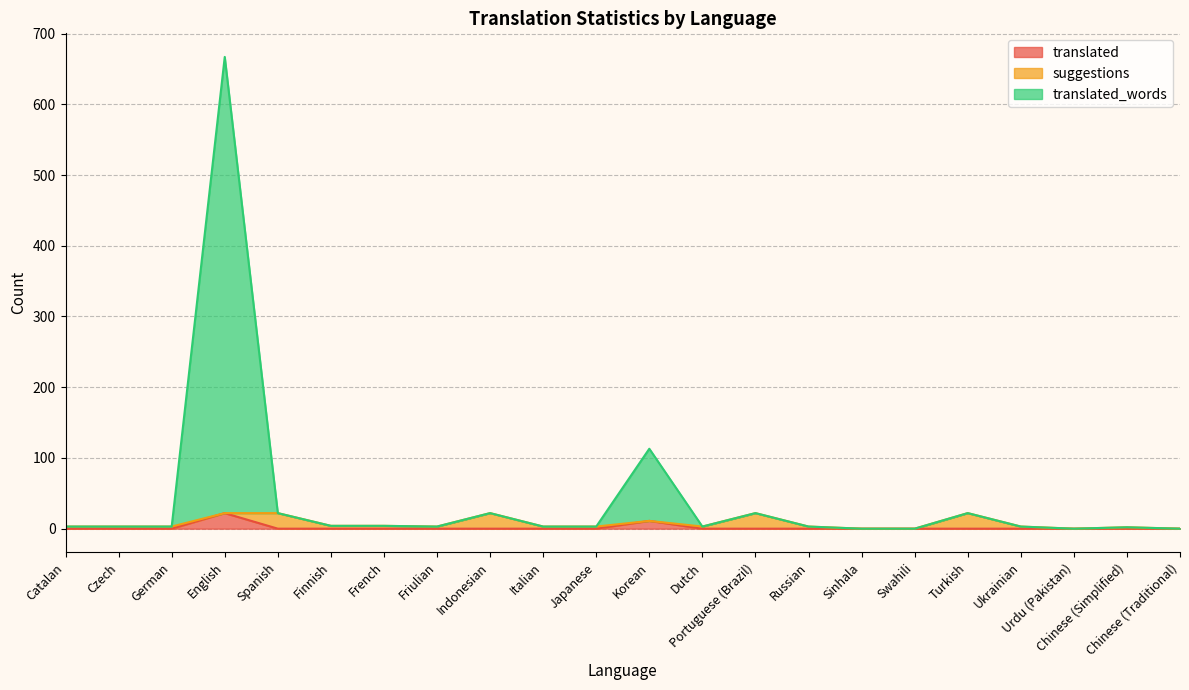

At how many categories does at least one series exceed 180?

1